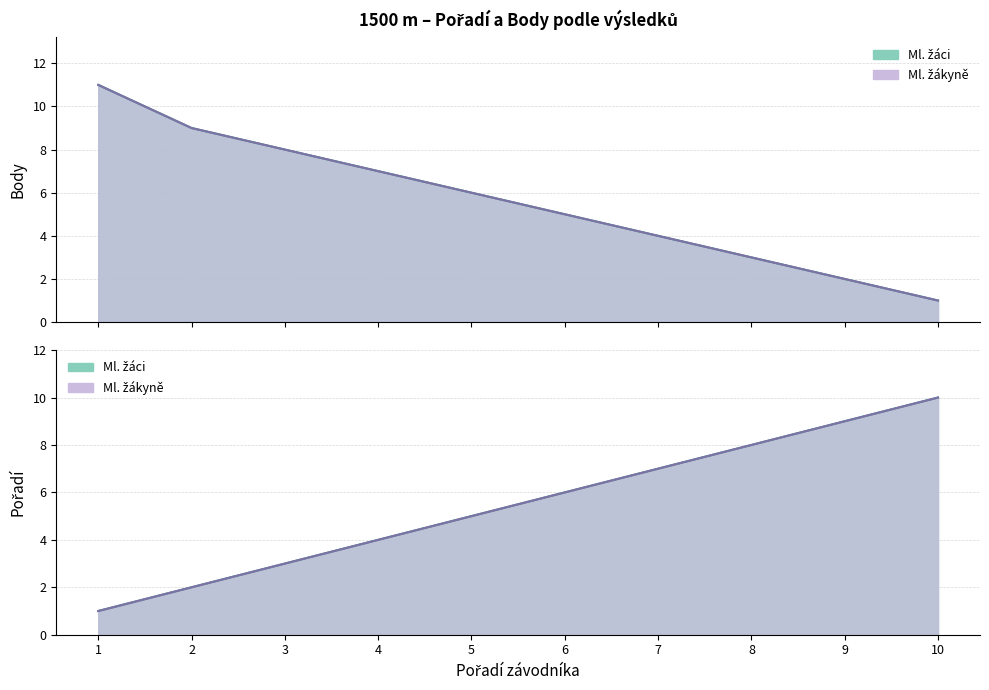

True or false: Body Ml. žákyně has a value of 4 at 4.

False